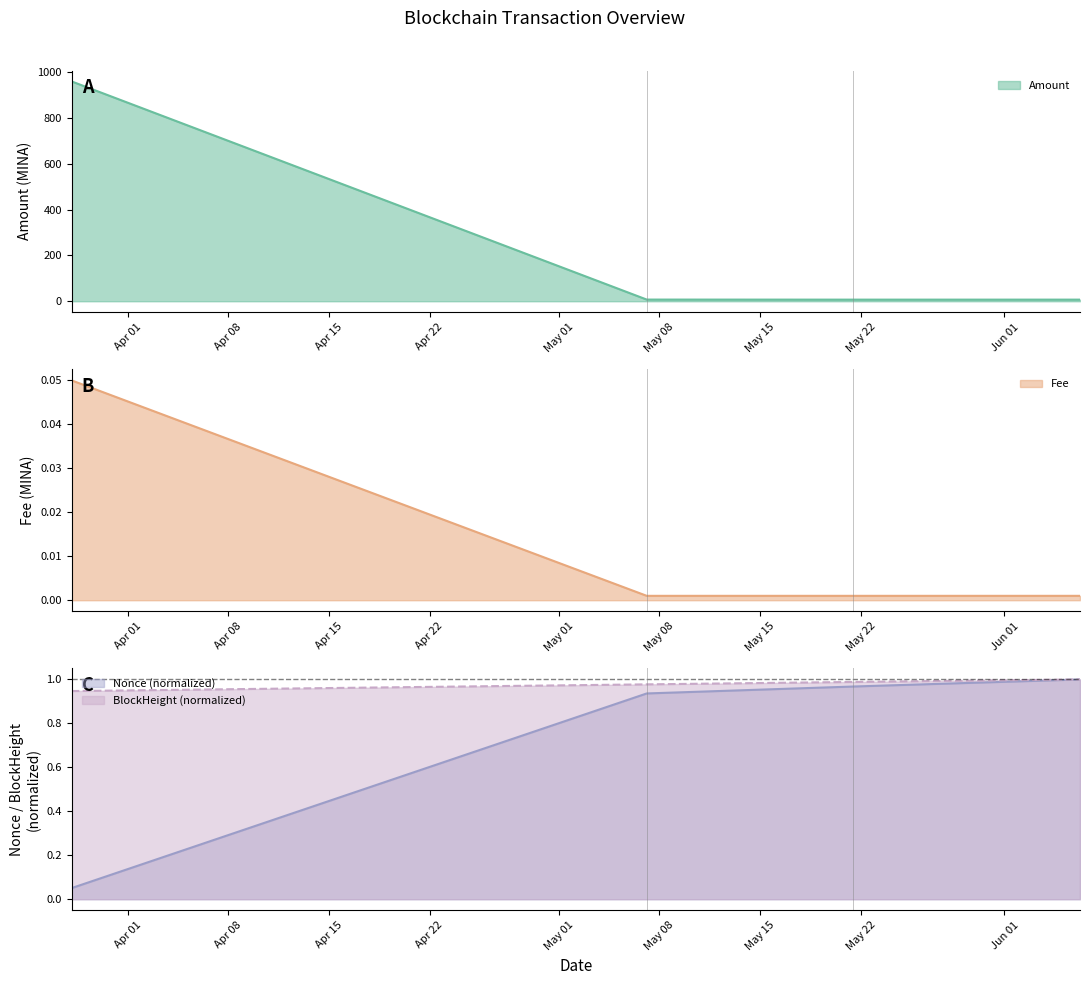

At which category is the sum across all series the highest?

2024-03-28 02:45:00